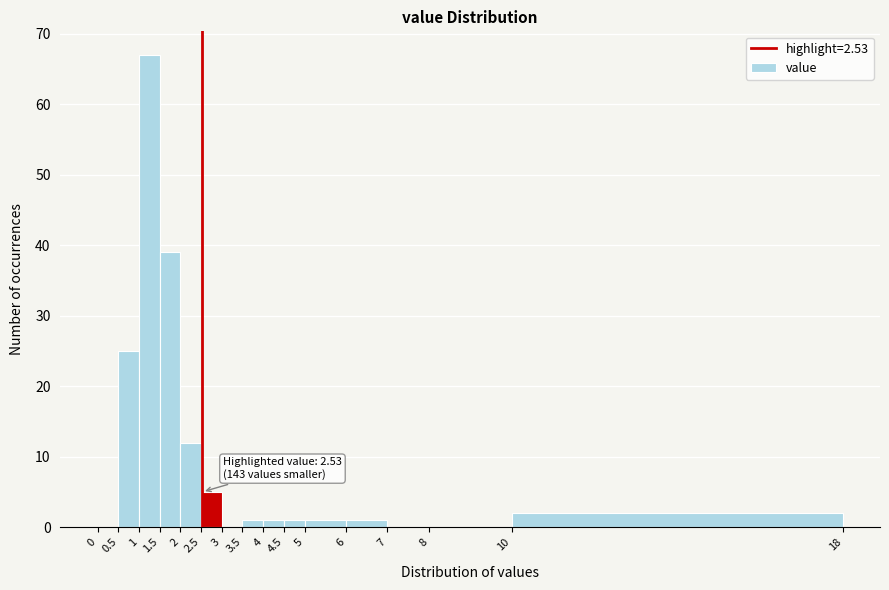

Over which range of the x-axis is the bar tallest?

1 to 1.5